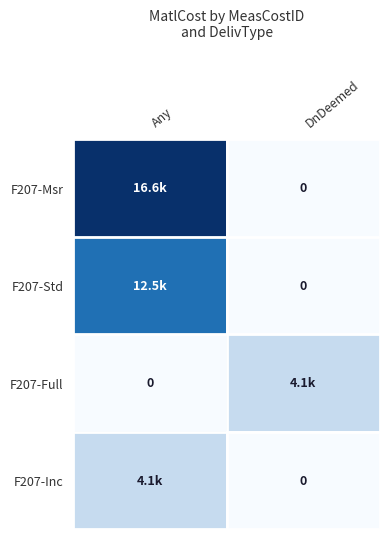

What is the highest value of the F207-Inc series?

4128